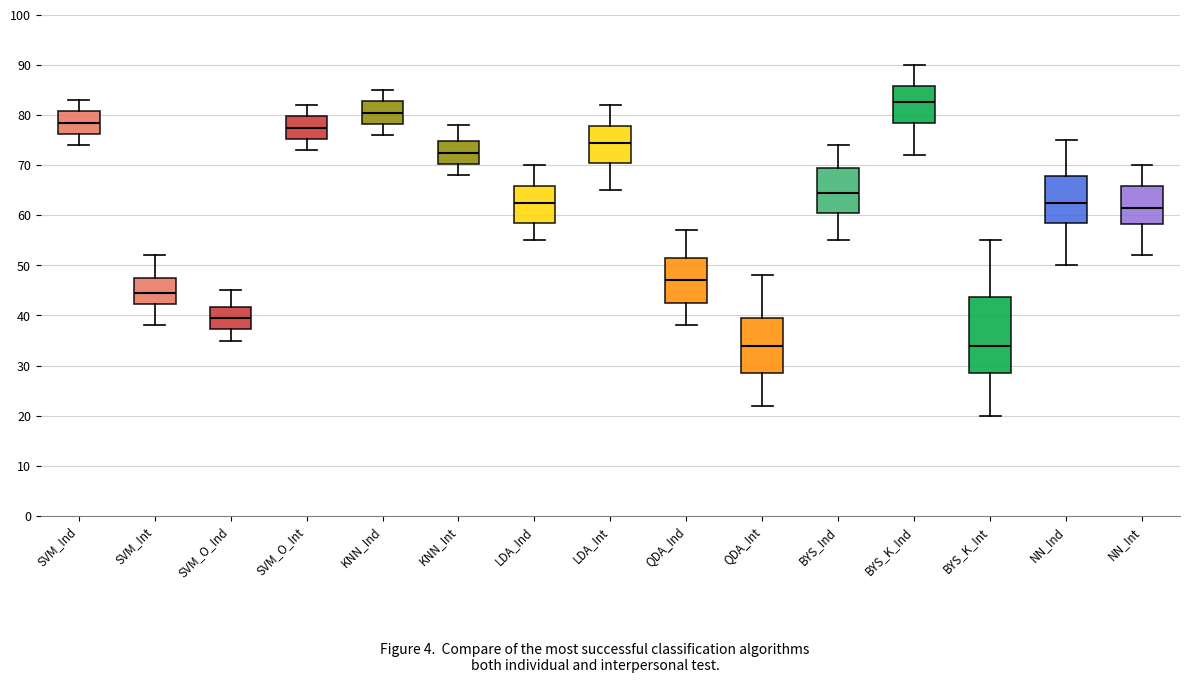

Which box has the highest median line?

BYS_K_Ind